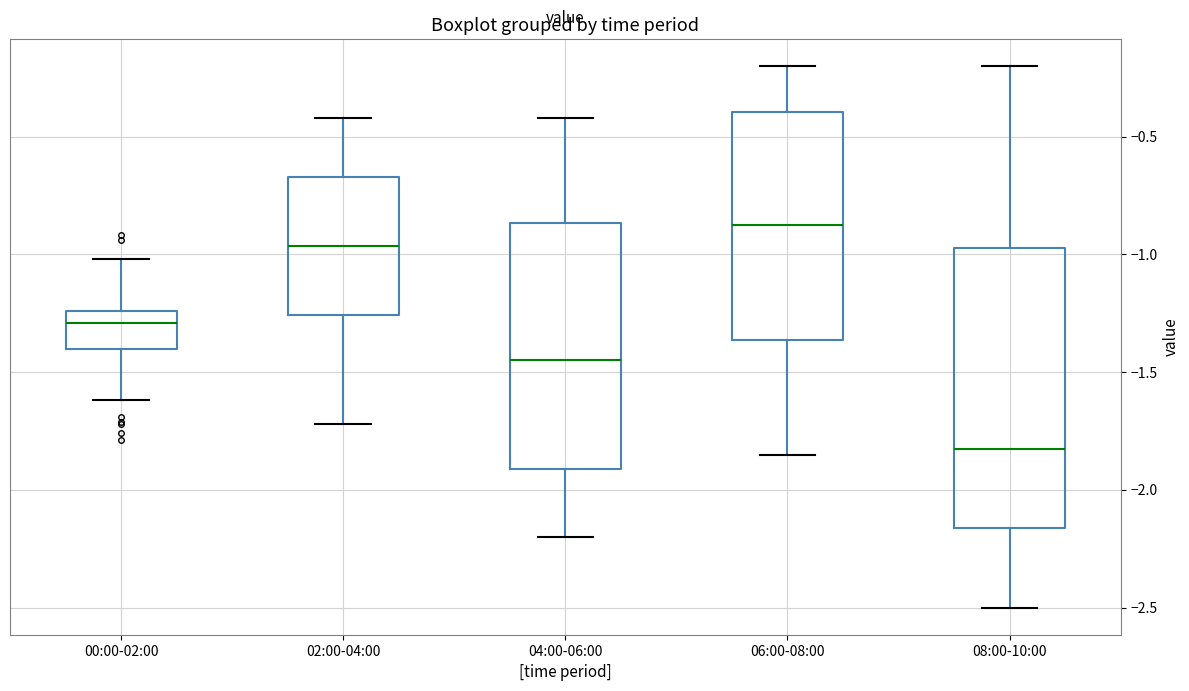

Which box has the highest median line?

06:00-08:00